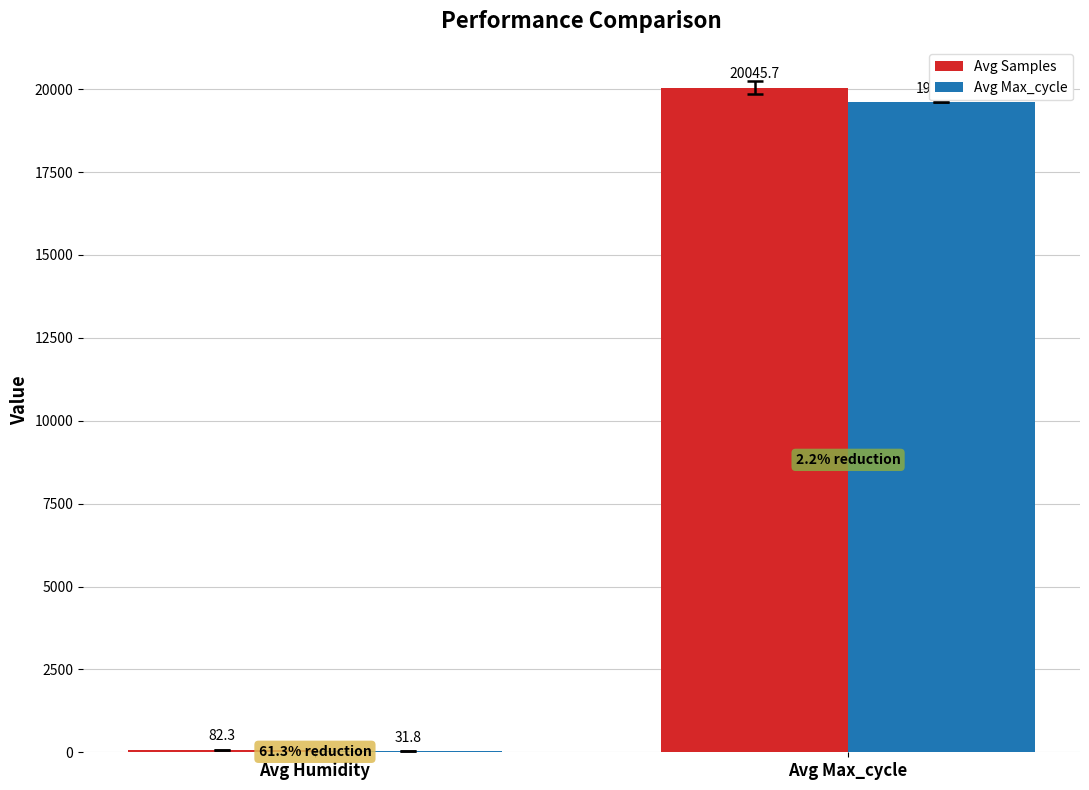

Which series has the widest spread of values?

Avg Samples